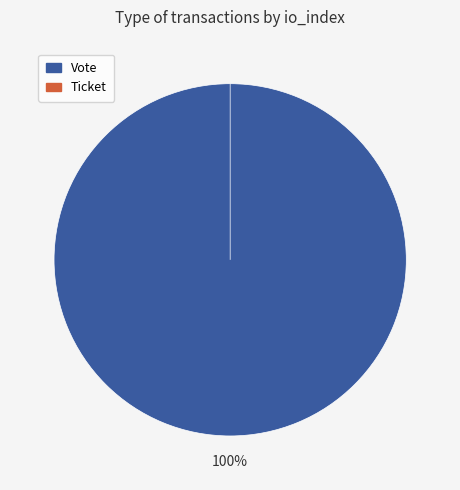

What is the smallest slice in the pie chart?

Ticket